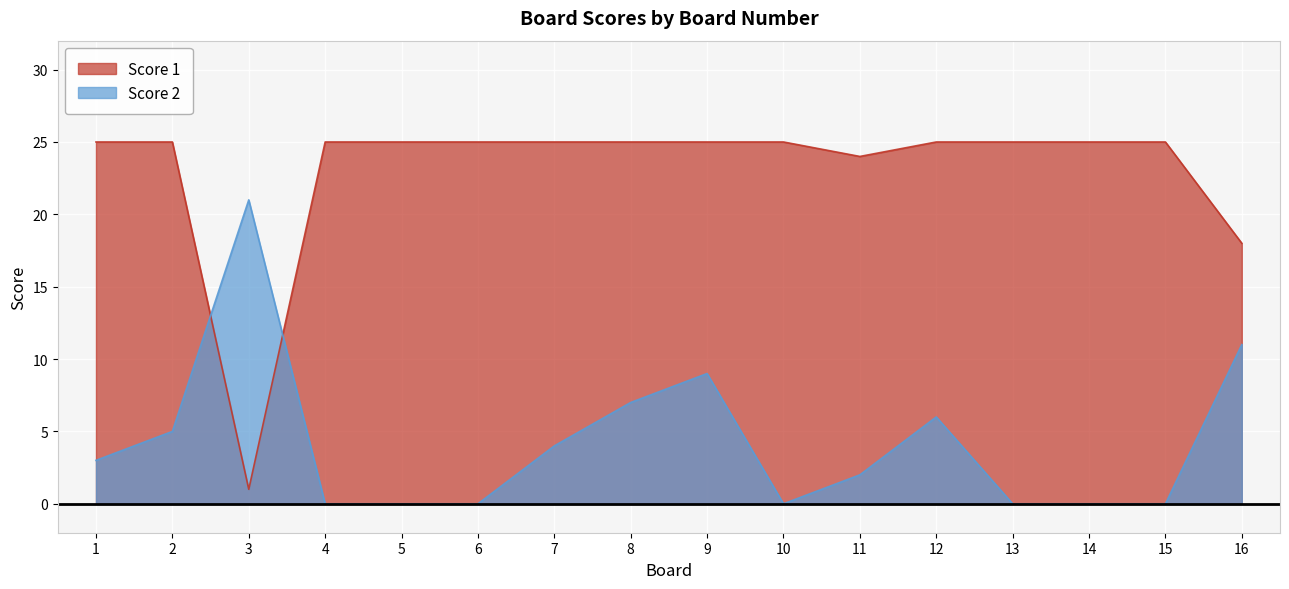

How many interior local valleys does the Score 2 series have?

1